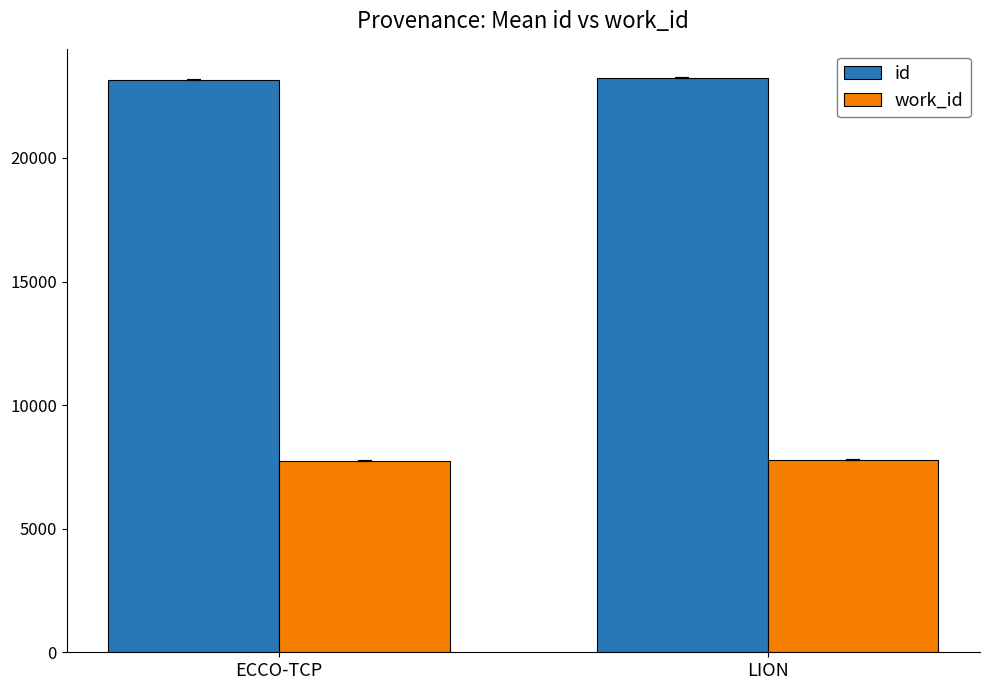

The id series shows 30740.3 at ECCO-TCP. True or false?

False